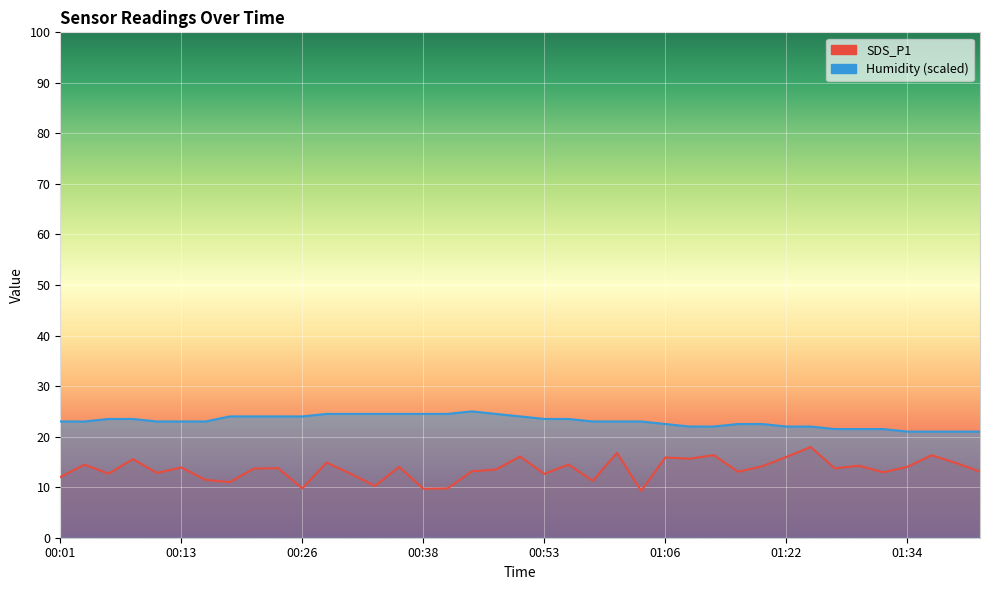

At which label does Humidity reach its peak?

00:43